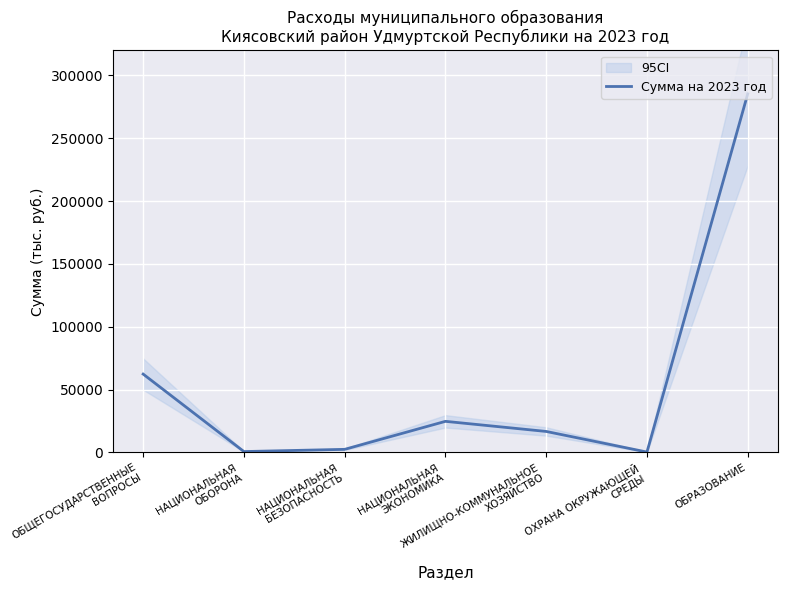

What is the maximum value shown in the chart?

285318.9